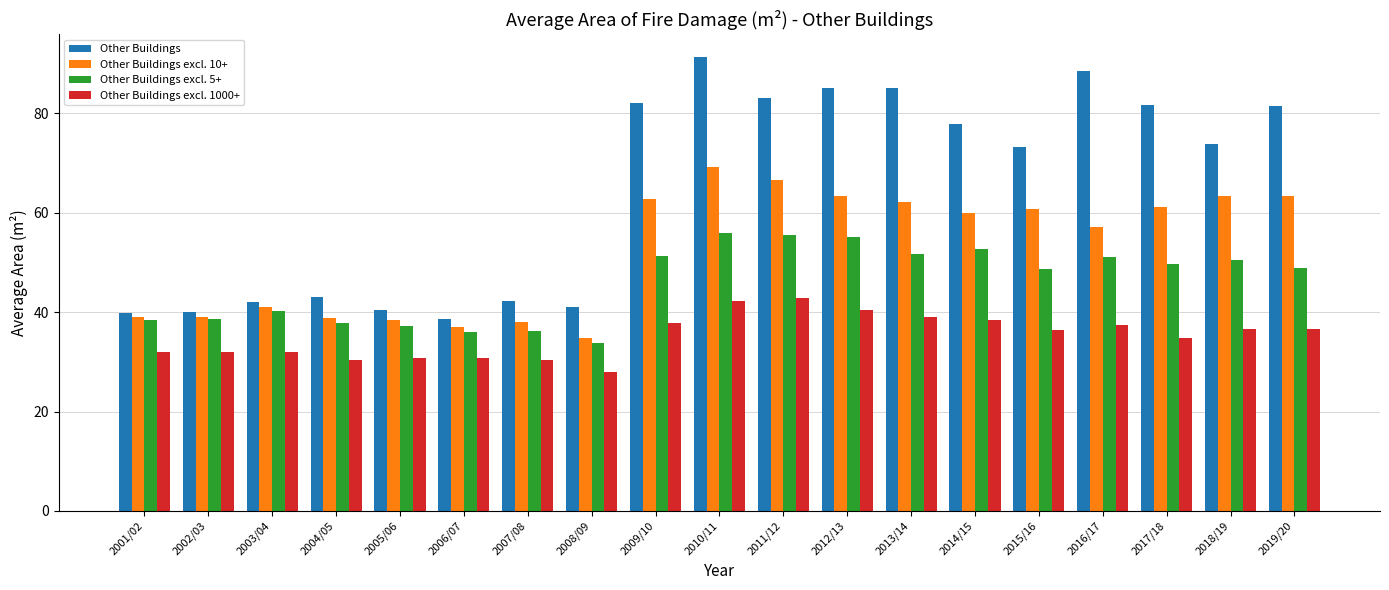

The value of Other Buildings at 2009/10 is 39.9. True or false?

False